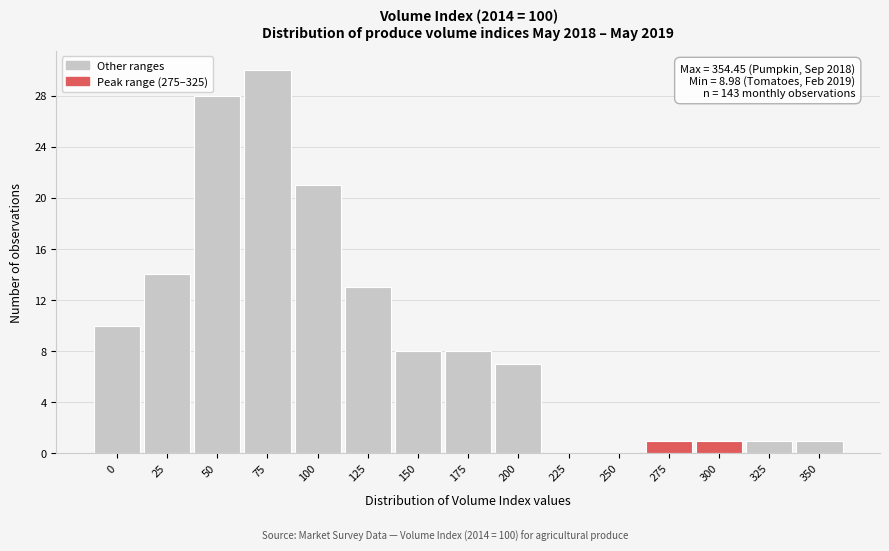

Reading left to right, what are all the values shown in this chart?

0=10	25=14	50=28	75=30	100=21	125=13	150=8	175=8	200=7	225=0	250=0	275=1	300=1	325=1	350=1